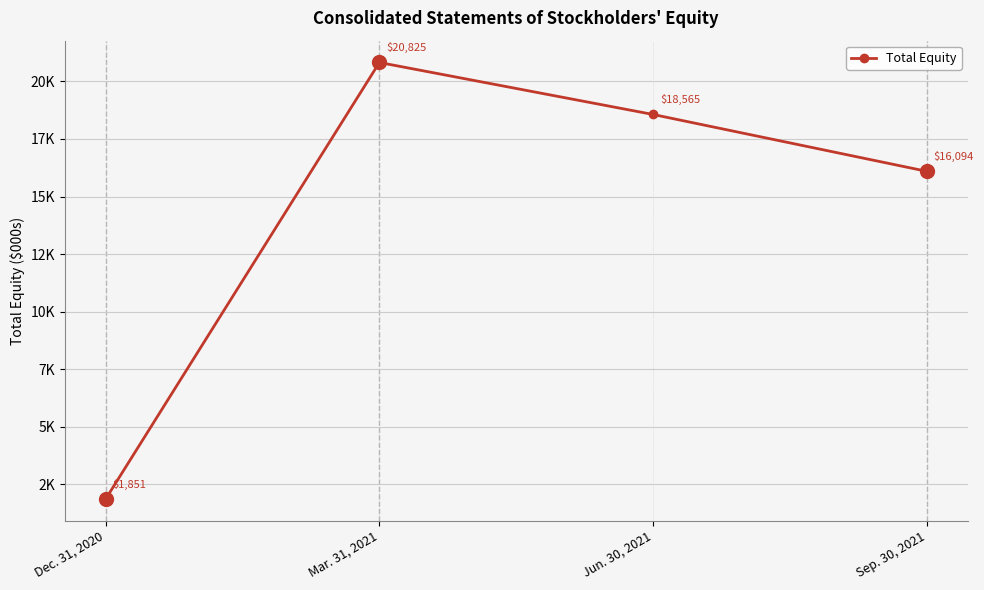

Does the chart have visible grid lines?

Yes